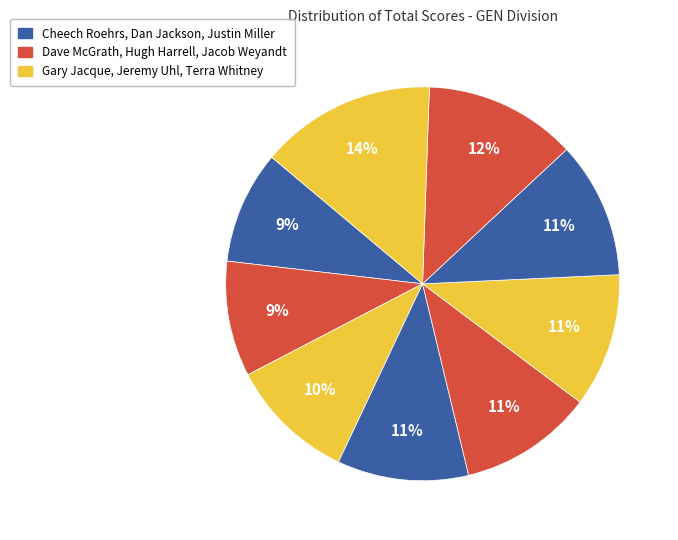

How many segments does this pie chart have?

9